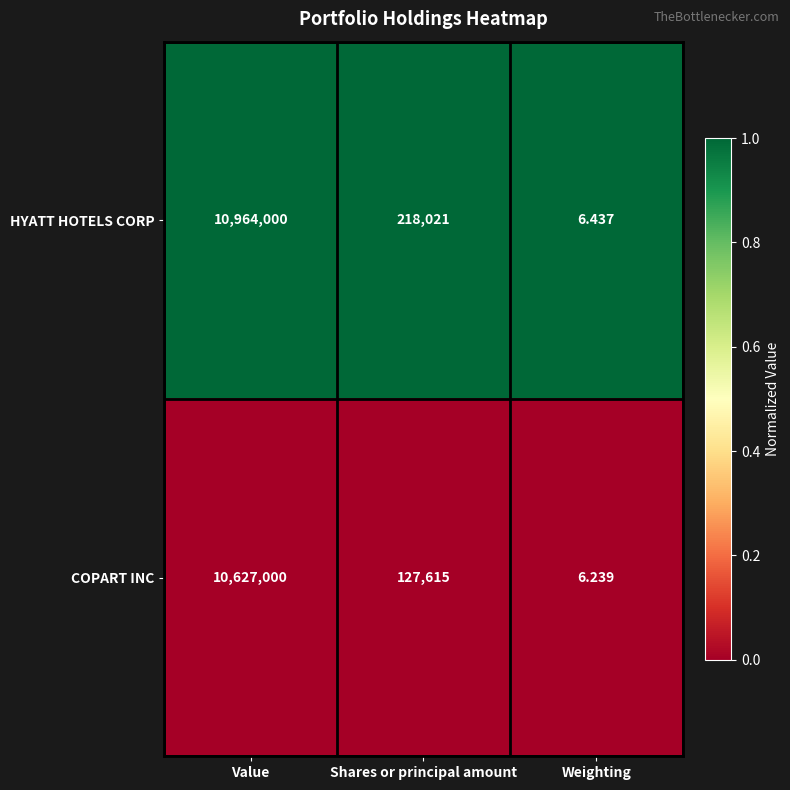

Count the number of categories in the chart.

3